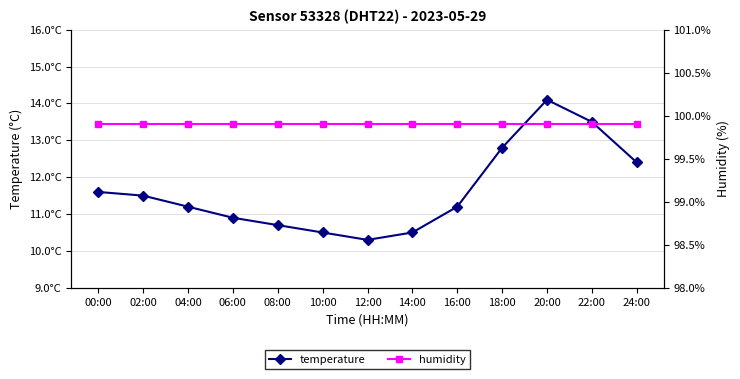

What is the label of the 4th point from the right?

18:00